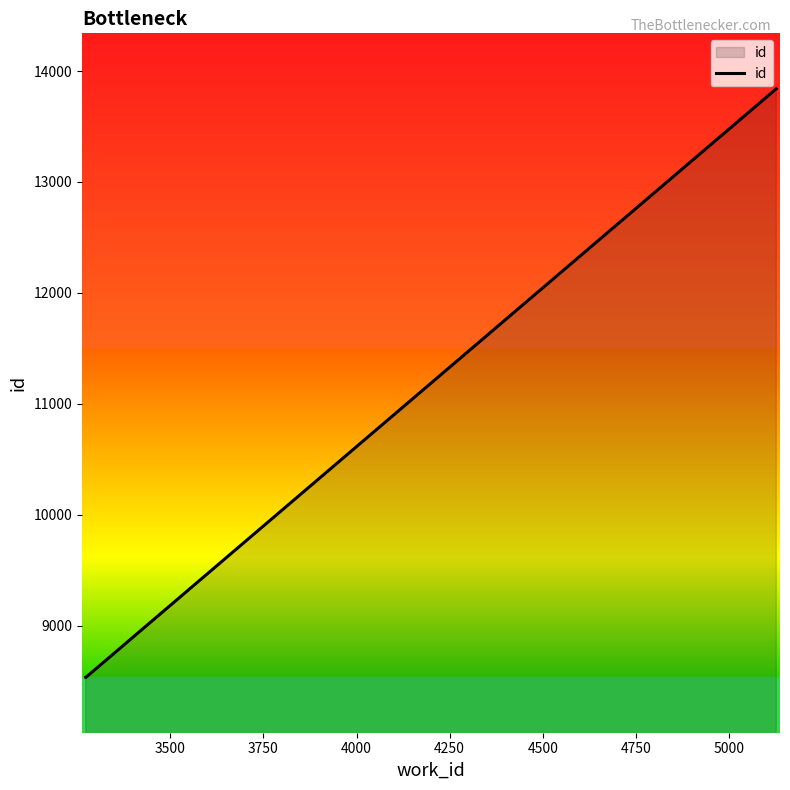

What is the minimum value shown in the chart?

8534